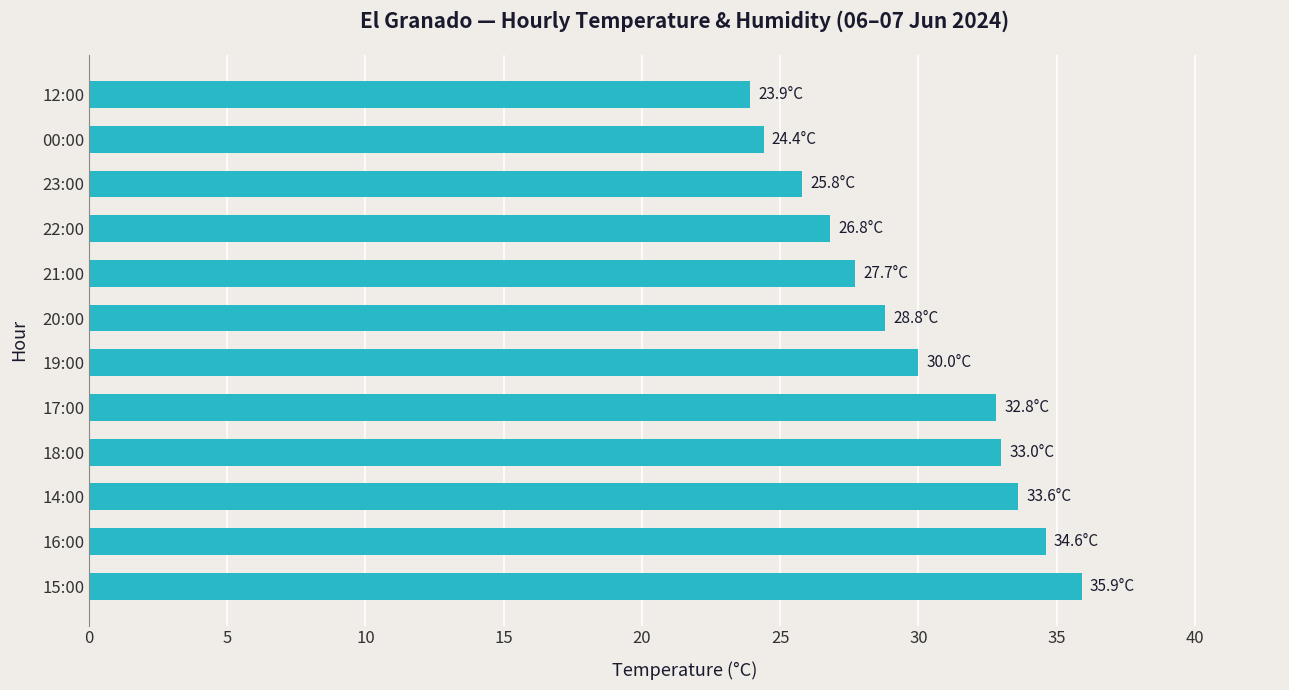

What is the ratio of the value at 19:00 to the value at 18:00?

0.9